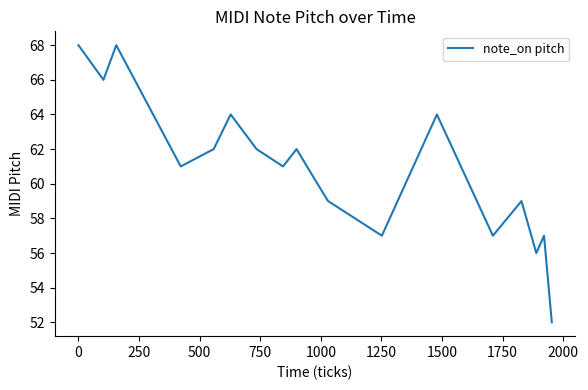

What is the smallest value displayed?

52